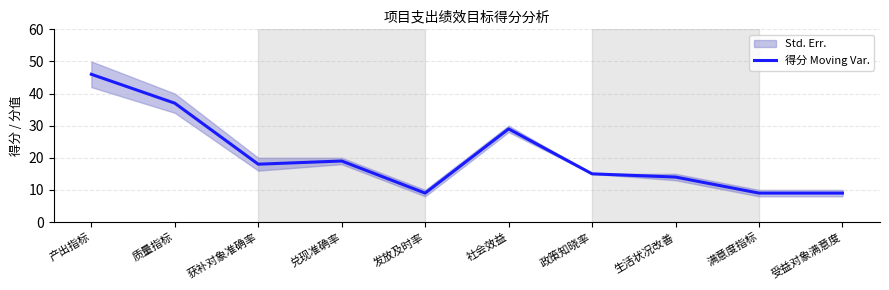

List the labels in order of value, largest first.

产出指标, 质量指标, 社会效益, 兑现准确率, 获补对象准确率, 政策知晓率, 生活状况改善, 发放及时率, 满意度指标, 受益对象满意度